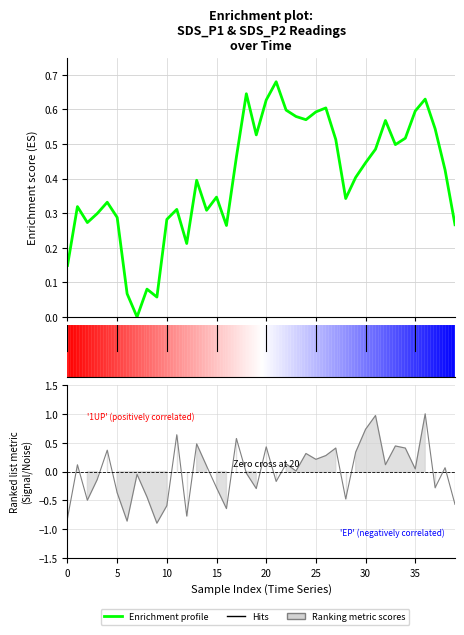

The chart shows a value of 0.1 at 25. True or false?

False